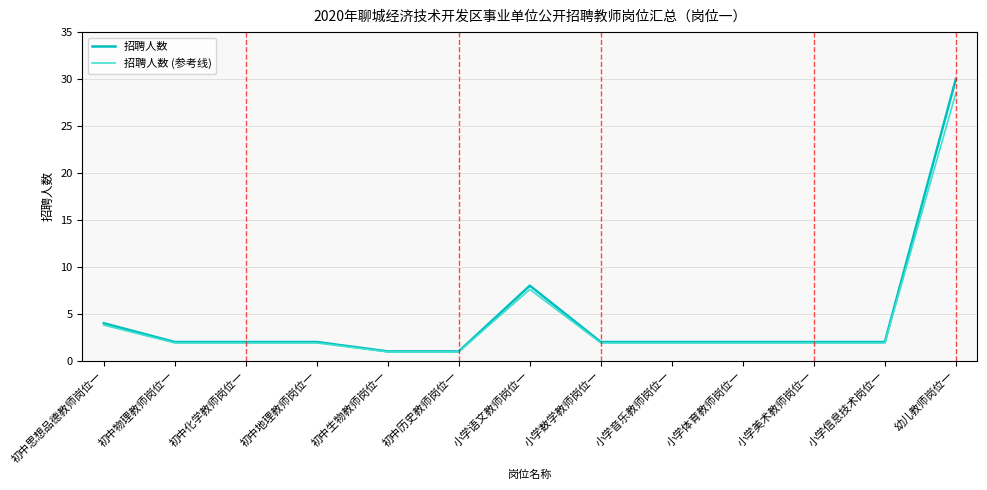

Rank the series by their maximum value, from lowest to highest.

招聘人数 (参考线), 招聘人数